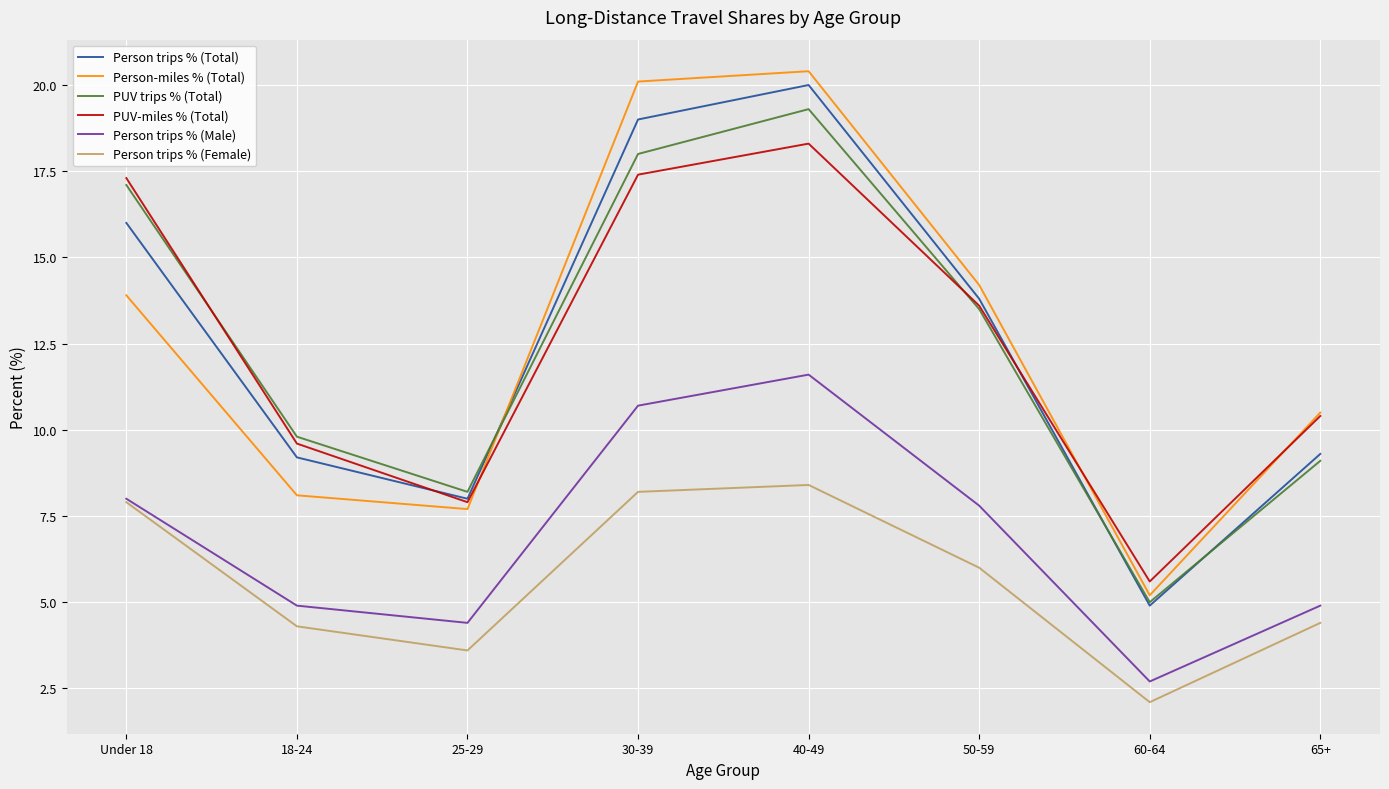

What is the average value of the PUV trips % (Total) series?

12.5